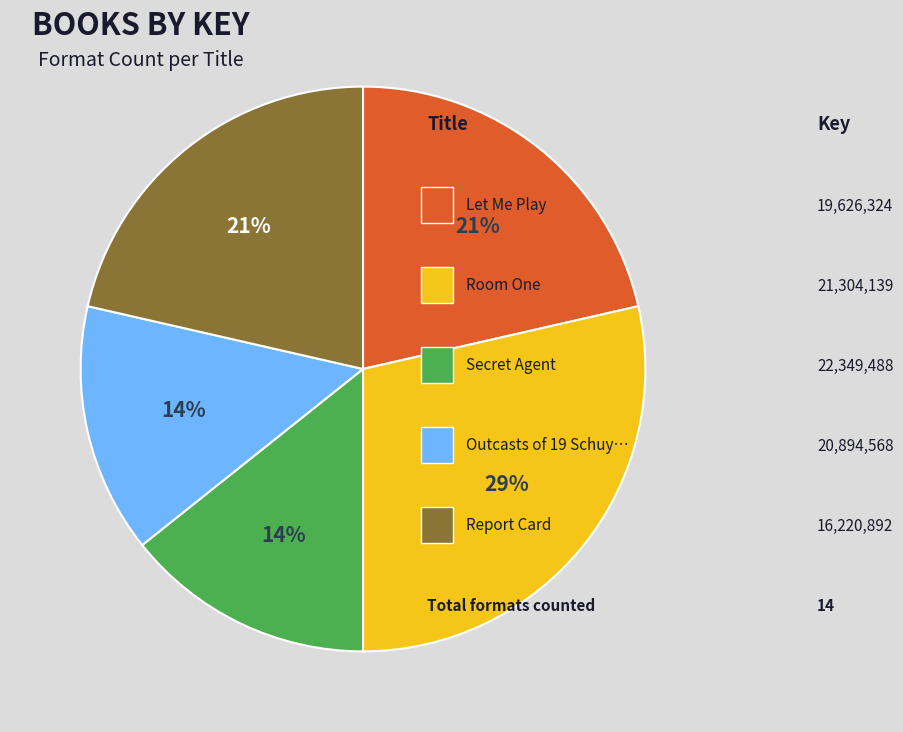

Is there any slice that represents more than half of the pie?

No